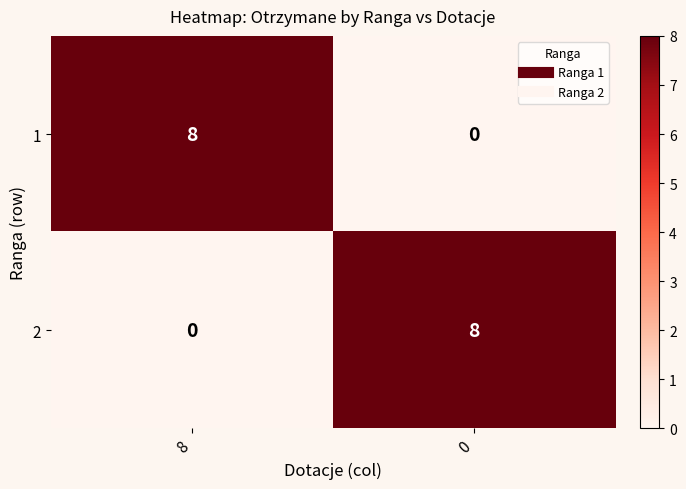

List the labels in order of 2 value, smallest first.

8, 0